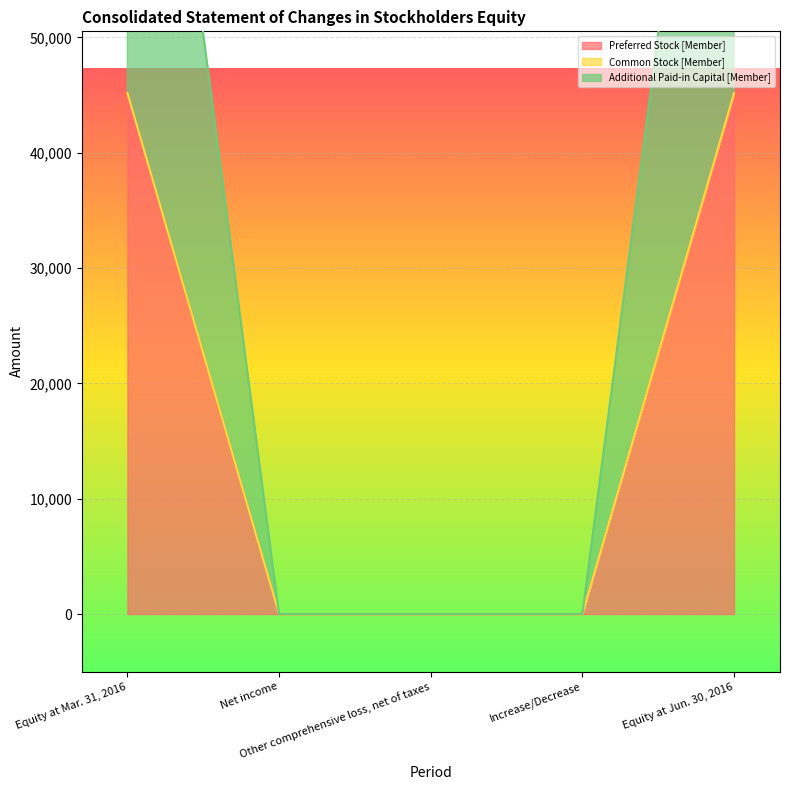

At which category does the chart reach its peak across all series?

Equity at Mar. 31, 2016